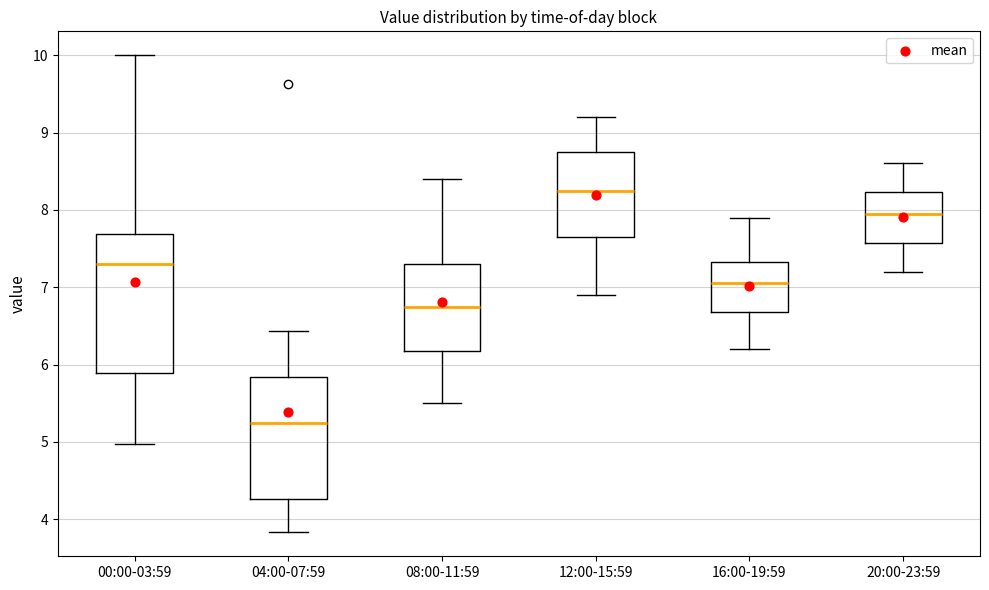

Reading left to right, read every box against the y-axis: the position of its median line, the range the box covers, and the ends of its whiskers. The values are not printed on the chart, so give them approximately, as read against the axis.

00:00-03:59: median 7.3, box 5.9 to 7.7, whiskers 5.0 to 10.0
04:00-07:59: median 5.3, box 4.3 to 5.8, whiskers 3.8 to 6.4
08:00-11:59: median 6.8, box 6.2 to 7.3, whiskers 5.5 to 8.4
12:00-15:59: median 8.3, box 7.7 to 8.8, whiskers 6.9 to 9.2
16:00-19:59: median 7.1, box 6.7 to 7.3, whiskers 6.2 to 7.9
20:00-23:59: median 8.0, box 7.6 to 8.2, whiskers 7.2 to 8.6